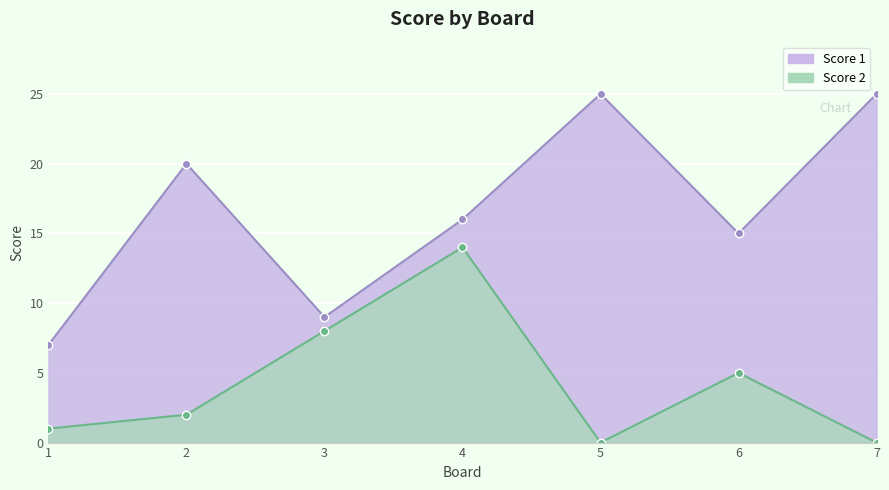

How many lines are shown in the chart?

2